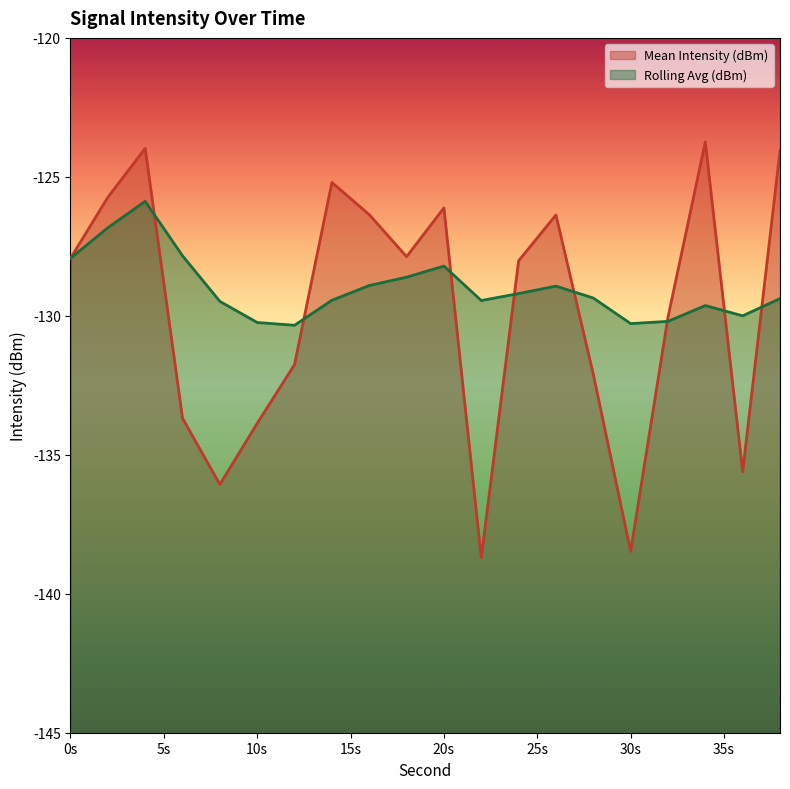

Does the chart have visible grid lines?

No